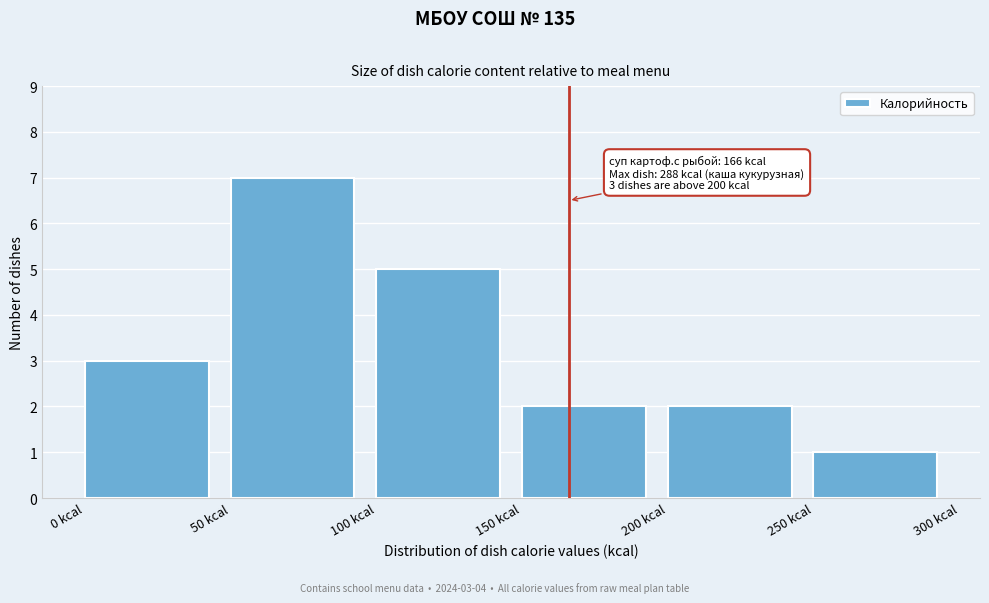

Over which range of the x-axis is the bar tallest?

50 to 100